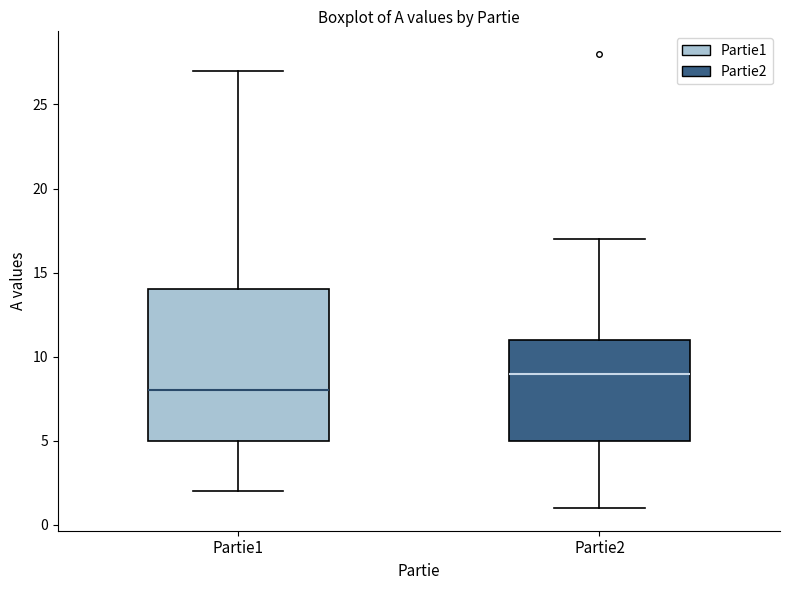

Reading left to right, read every box against the y-axis: the position of its median line, the range the box covers, and the ends of its whiskers. The values are not printed on the chart, so give them approximately, as read against the axis.

Partie1: median 8, box 5 to 14, whiskers 2 to 27
Partie2: median 9, box 5 to 11, whiskers 1 to 17